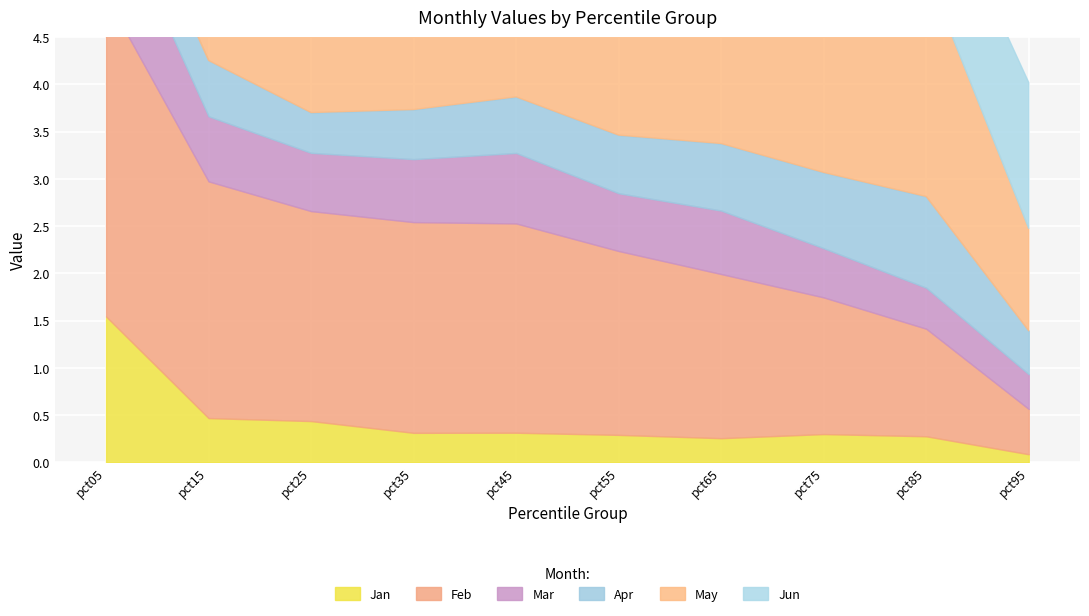

Reading left to right, what are all the values shown in this chart?

Jan: 1.5	0.5	0.4	0.3	0.3	0.3	0.3	0.3	0.3	0.1
Feb: 3.4	2.5	2.2	2.2	2.2	1.9	1.7	1.4	1.1	0.5
Mar: 1.1	0.7	0.6	0.7	0.7	0.6	0.7	0.5	0.4	0.4
Apr: 0.6	0.6	0.4	0.5	0.6	0.6	0.7	0.8	1.0	0.5
May: 1.5	1.8	1.5	1.6	1.6	1.7	1.8	2.2	2.4	1.1
Jun: 3.8	3.6	2.5	1.8	1.5	1.4	1.4	1.3	1.2	1.5